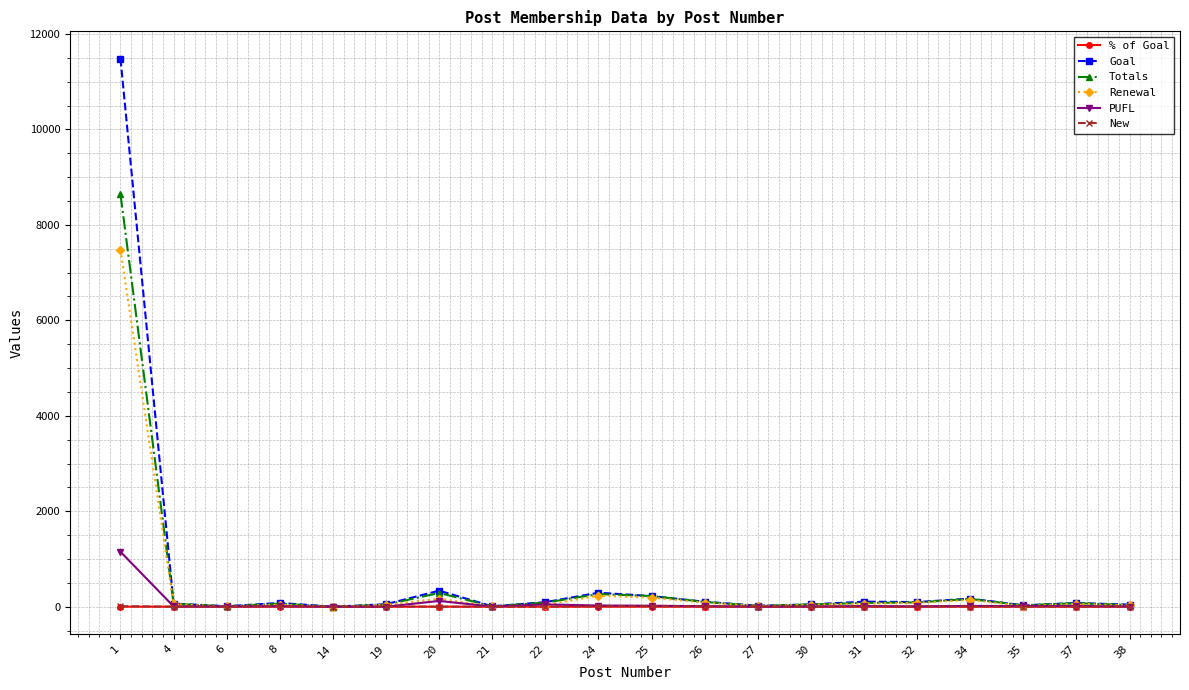

What are all the series names shown in the legend?

% of Goal, Goal, Totals, Renewal, PUFL, New